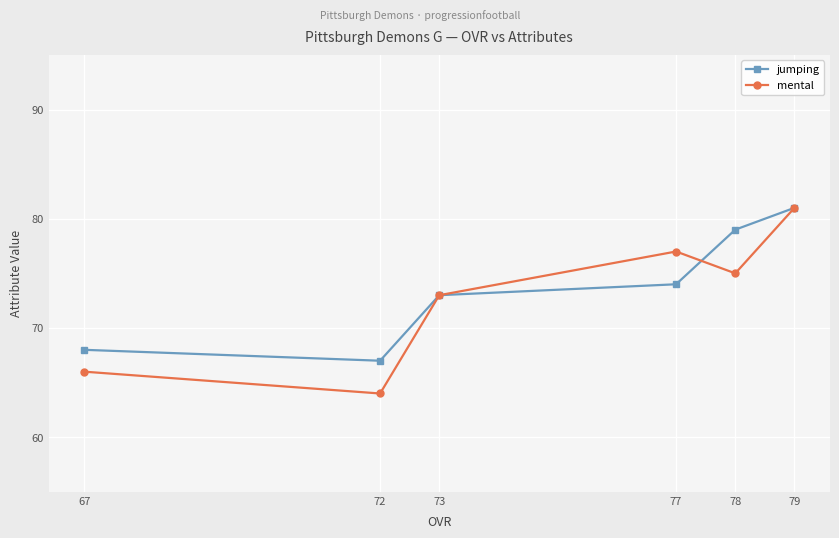

Reading left to right, list all the values displayed in this chart.

jumping: 67=68	72=67	73=73	77=74	78=79	79=81
mental: 67=66	72=64	73=73	77=77	78=75	79=81